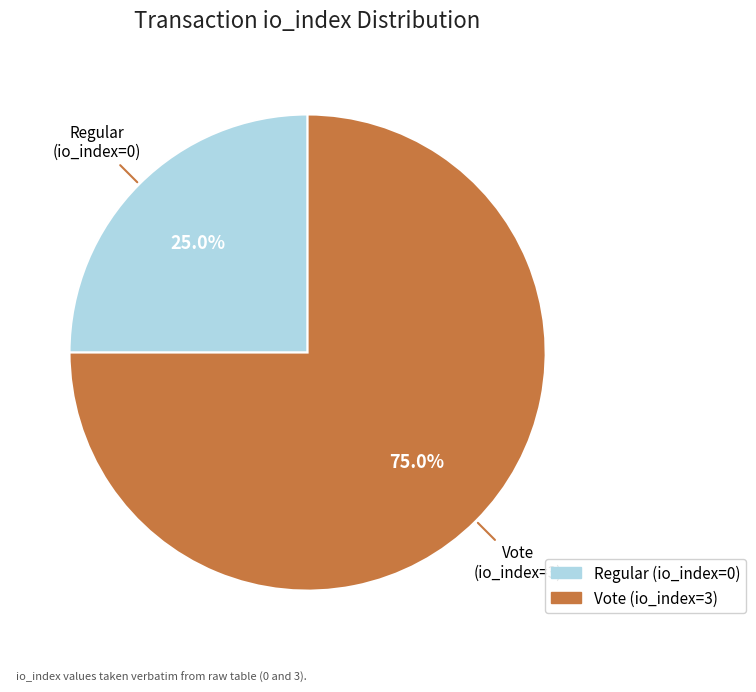

Which slice is the largest?

Vote (io_index=3)